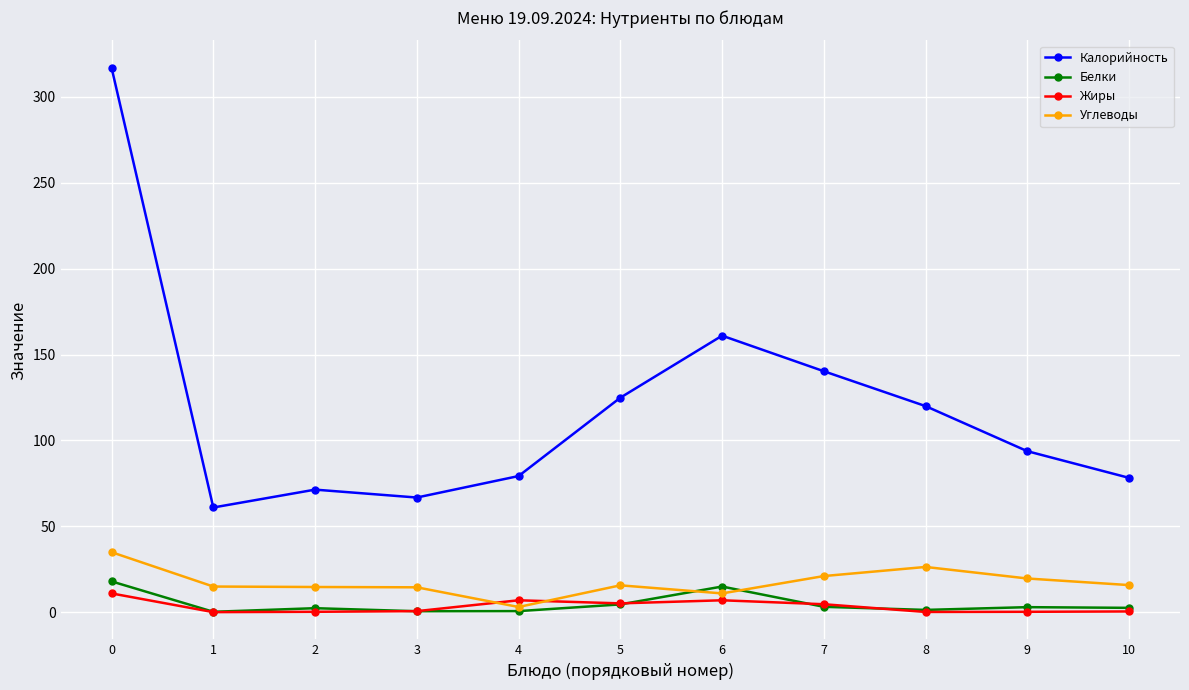

What is the value of the Углеводы point at the 8th from the left?

21.1